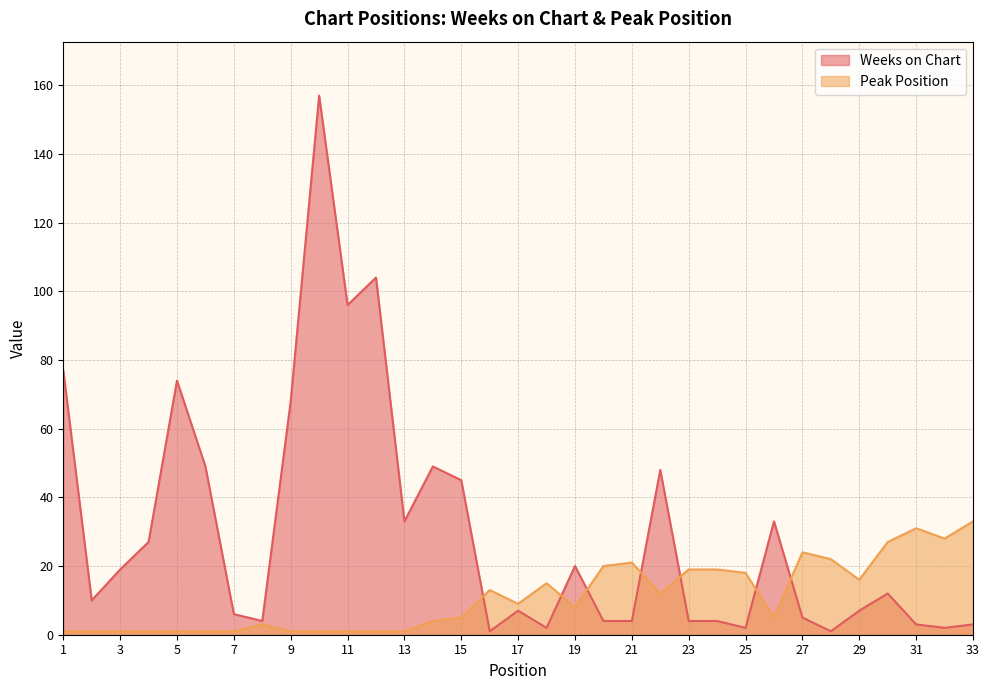

True or false: Weeks on Chart has more than 1 points higher than both neighbors.

True